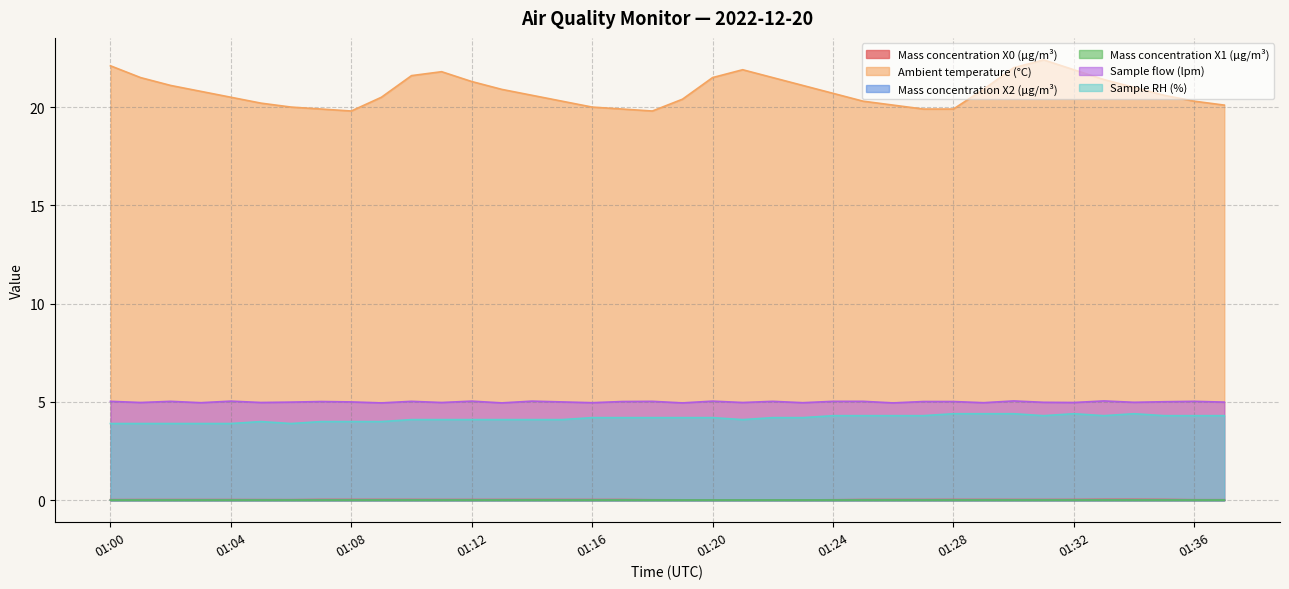

In Ambient temperature (°C), how many points are lower than both neighbors (excluding endpoints)?

2